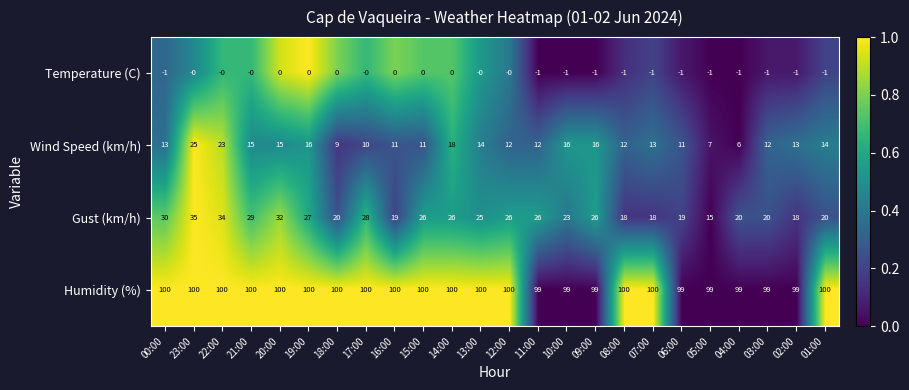

Which series has the largest total across all categories?

Humidity (%)